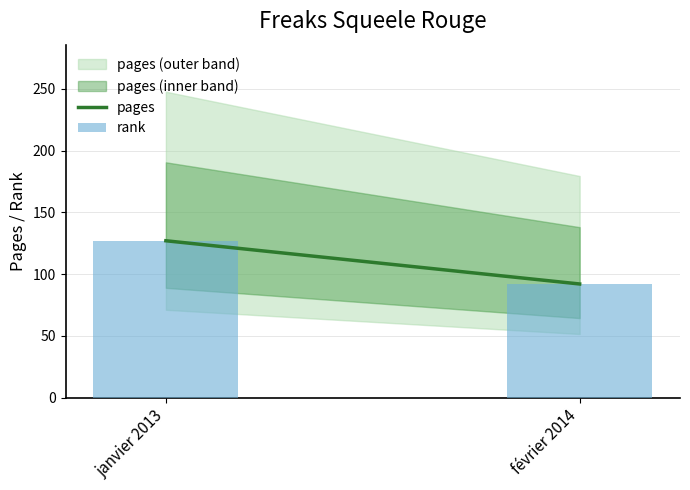

What is the label of the 1st bar from the left?

janvier 2013